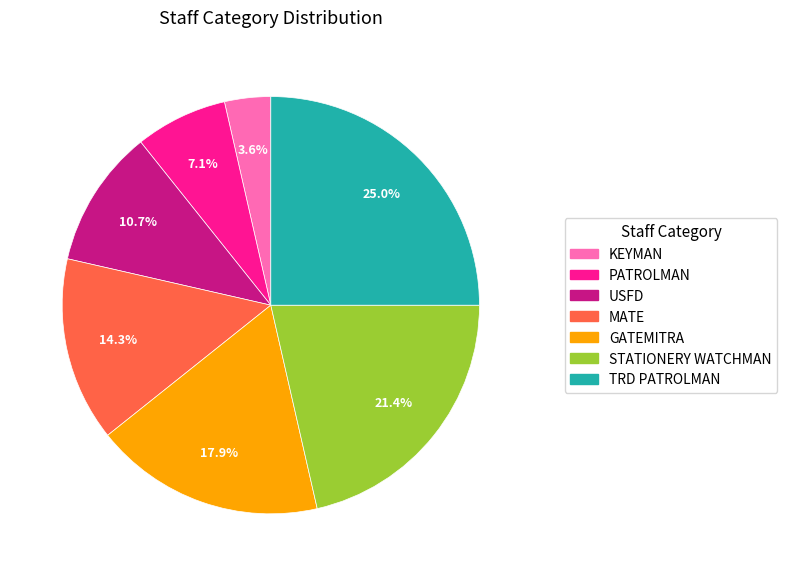

What percentage is the TRD PATROLMAN slice, to the nearest percent?

25%